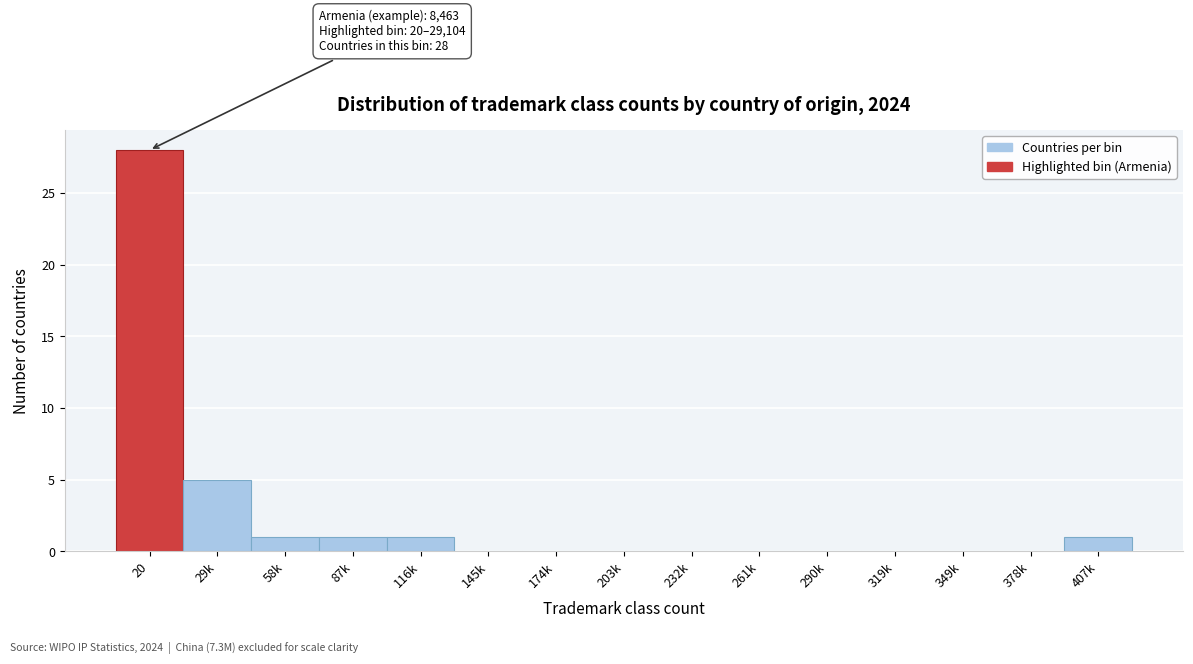

Reading right to left, what are all the values shown in this chart?

407k=1	378k=0	349k=0	319k=0	290k=0	261k=0	232k=0	203k=0	174k=0	145k=0	116k=1	87k=1	58k=1	29k=5	20=28